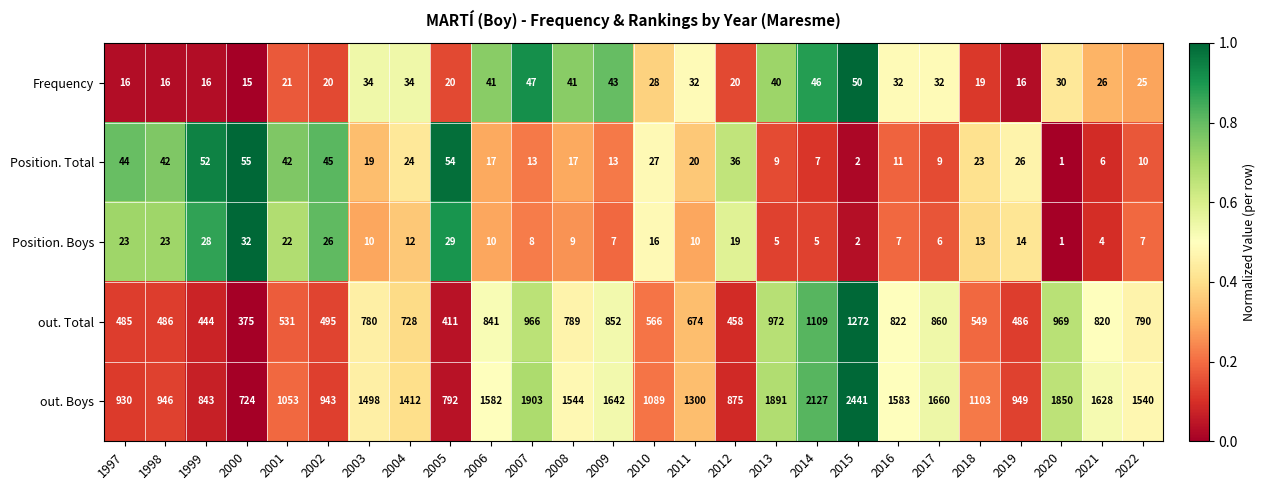

What is the sum of the Position. Boys values at 2022 and 2006?

17